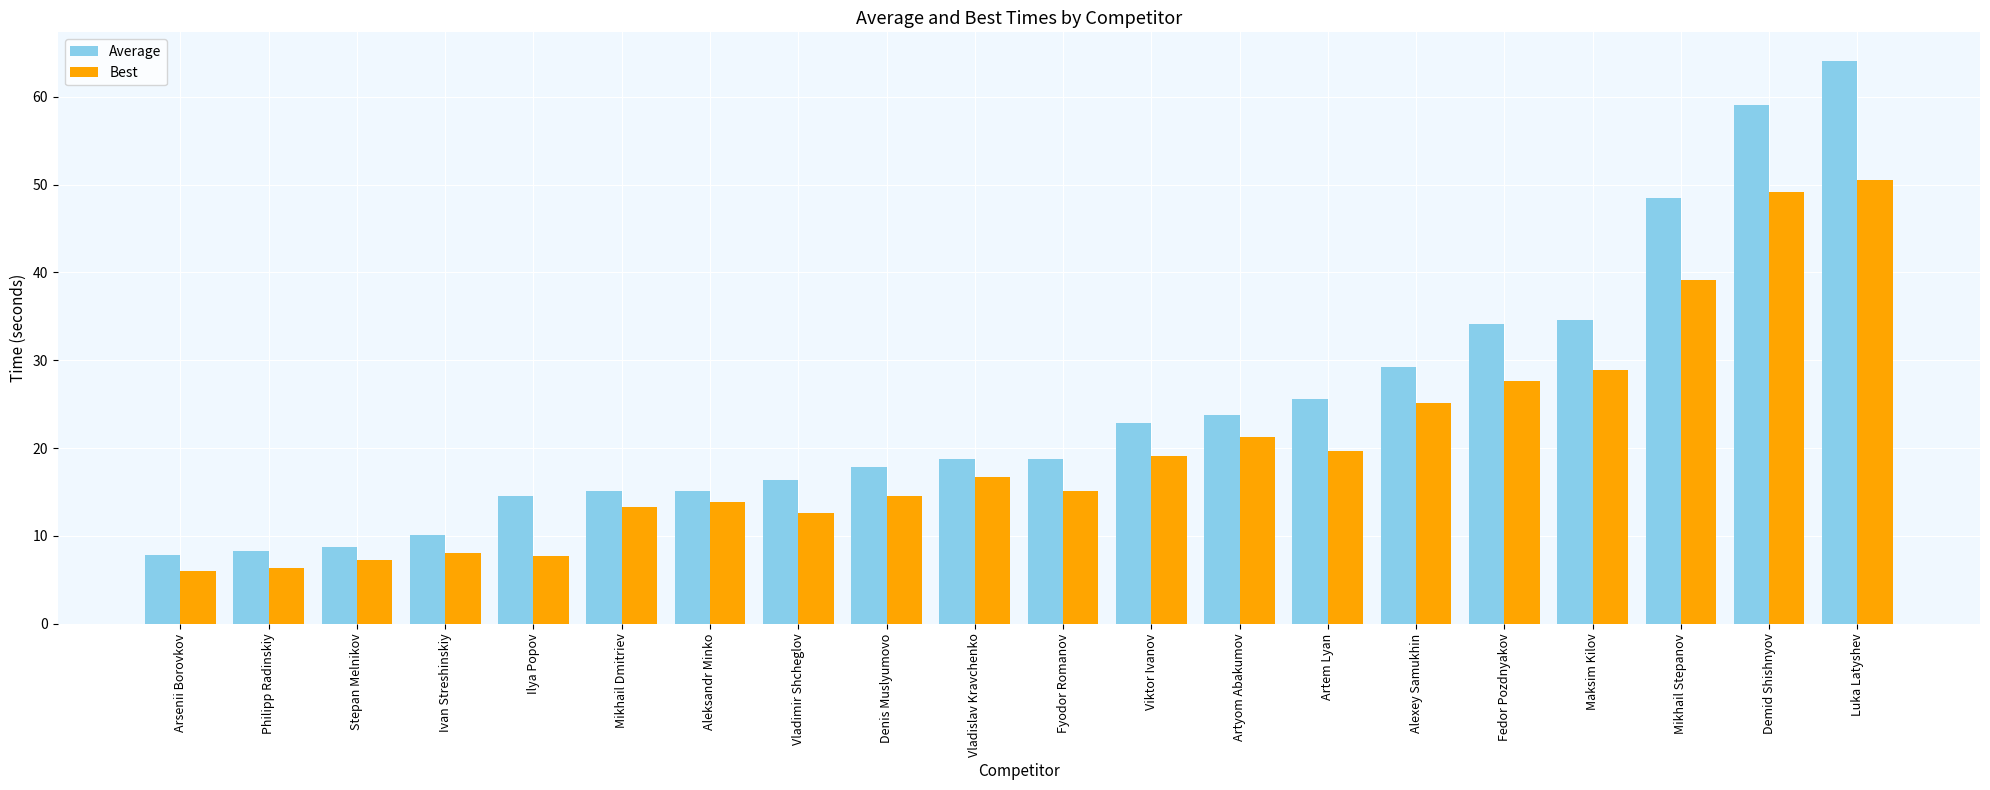

Which category has the highest value across all series?

Luka Latyshev